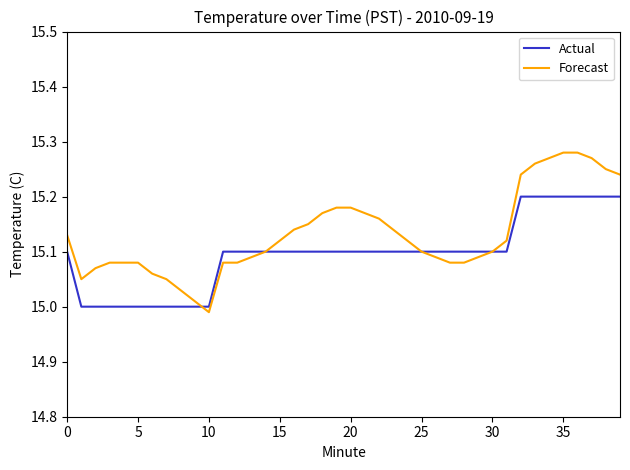

Which series has the widest spread of values?

Forecast